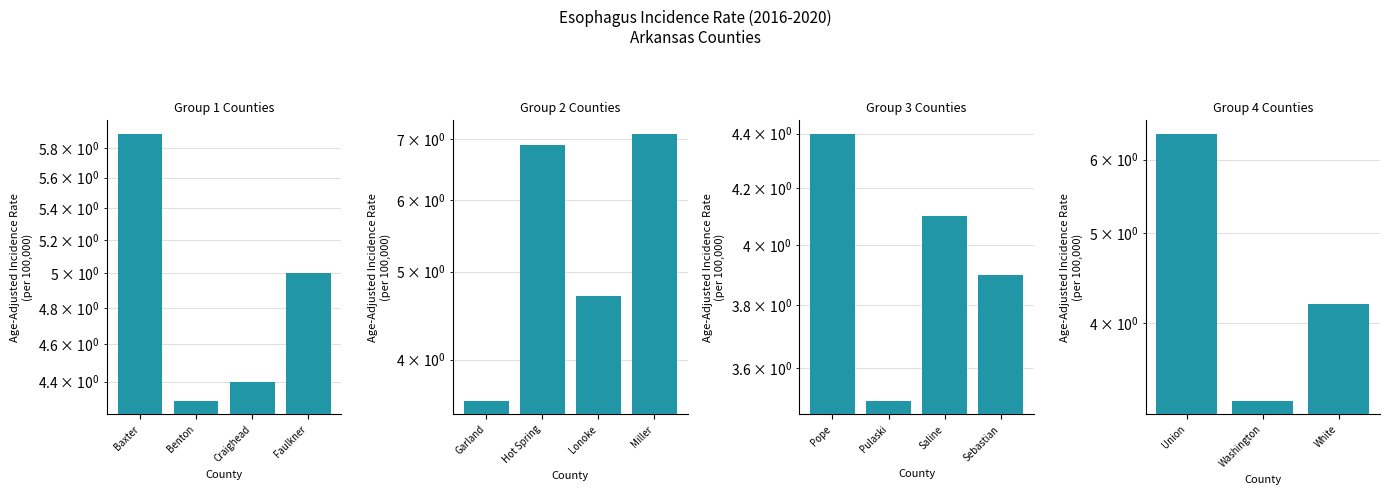

What is the smallest value displayed?

3.3